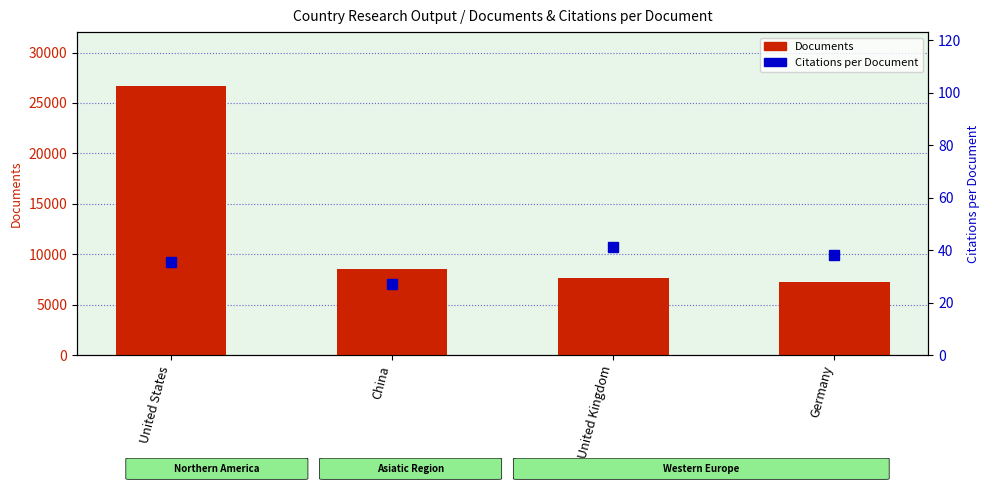

Between China and United Kingdom, which series saw the biggest shift?

Documents